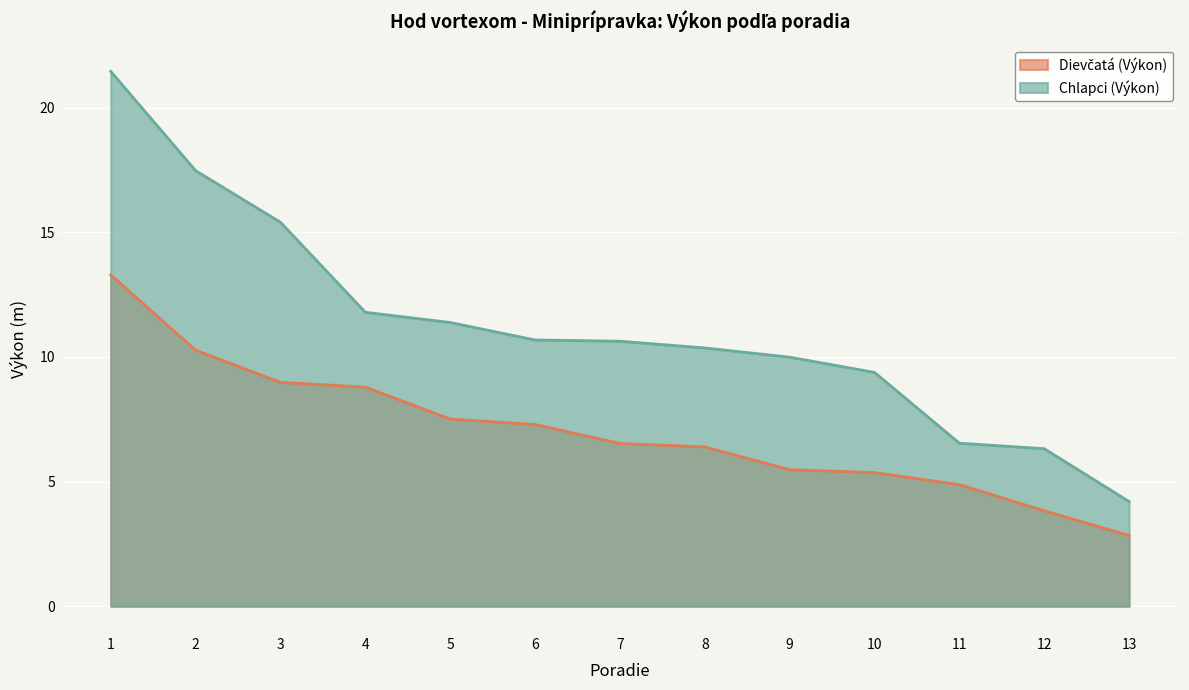

At 7, list the series in order from largest to smallest.

Chlapci (Výkon), Dievčatá (Výkon)